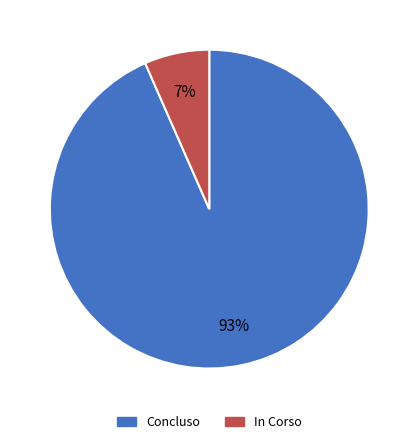

To the nearest percent, what portion does Concluso represent?

93%